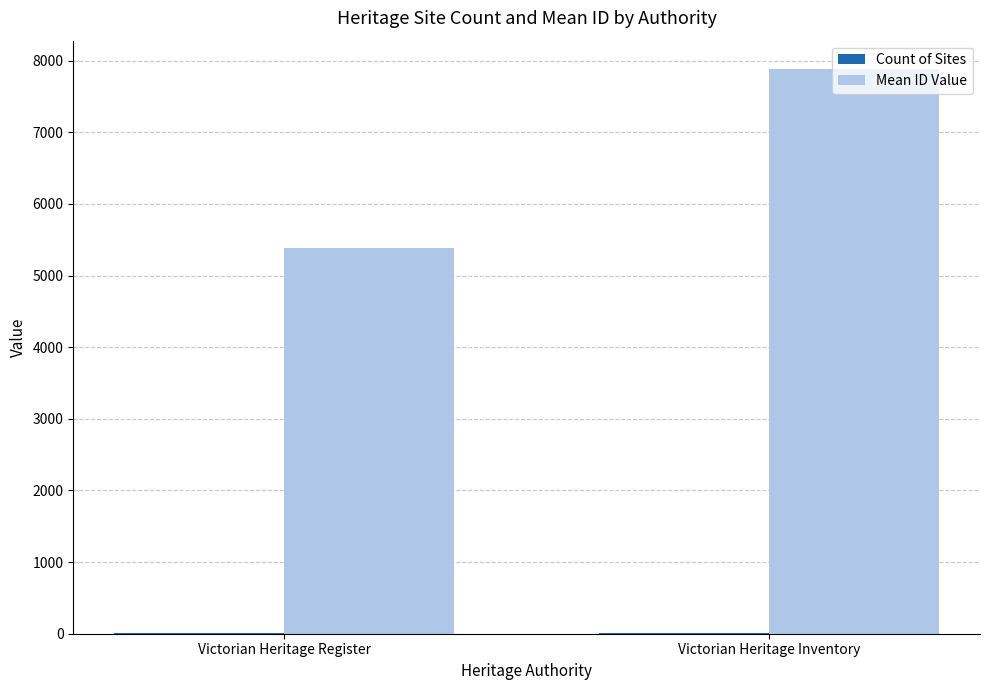

The value of Mean ID Value at Victorian Heritage Inventory is 1757. True or false?

False